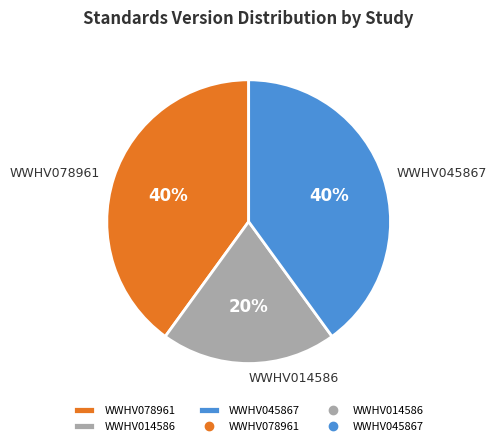

To the nearest percent, what portion does WWHV014586 represent?

20%